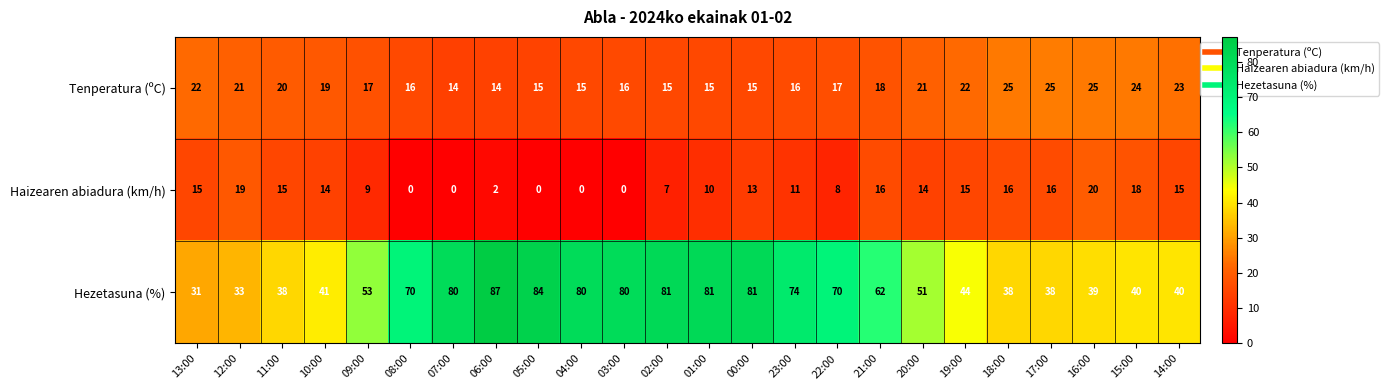

Count the number of data series in this chart.

3